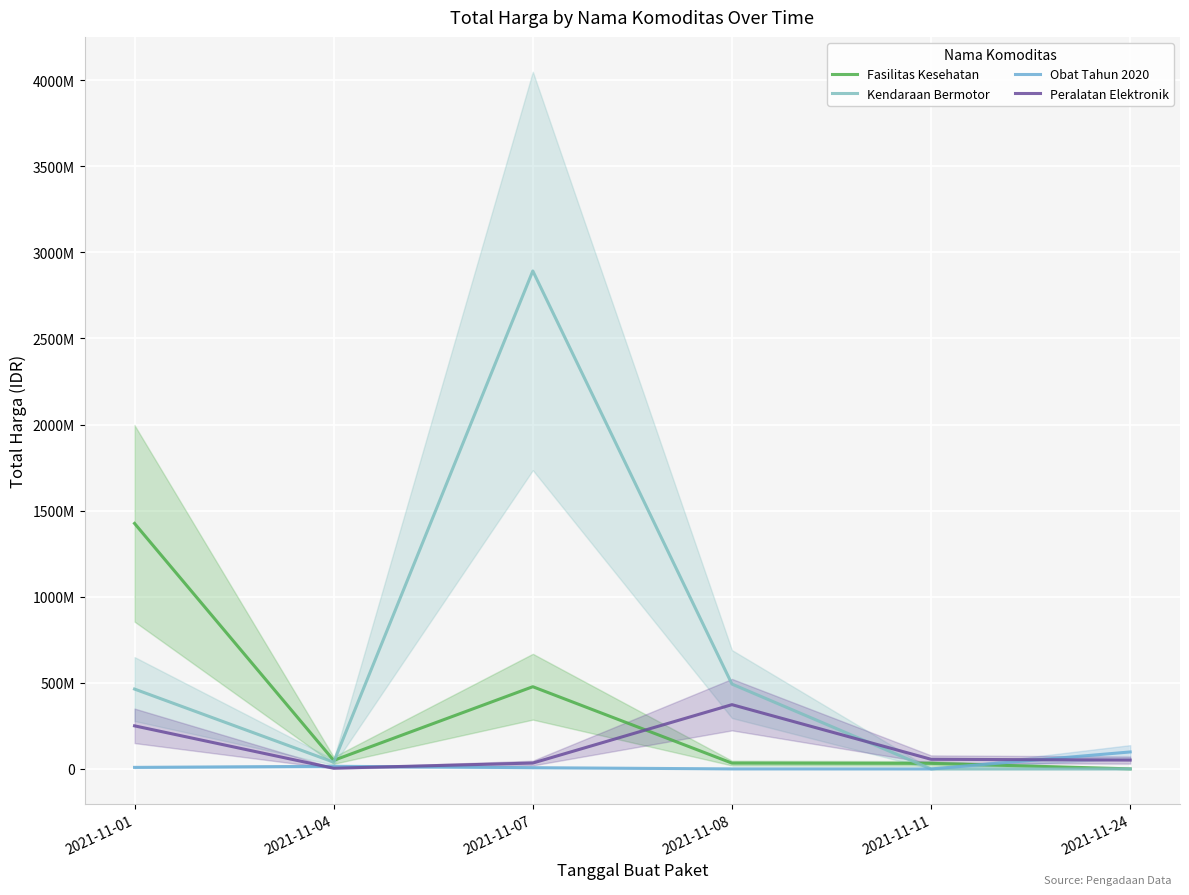

How many interior local valleys does the Obat Tahun 2020 series have?

1